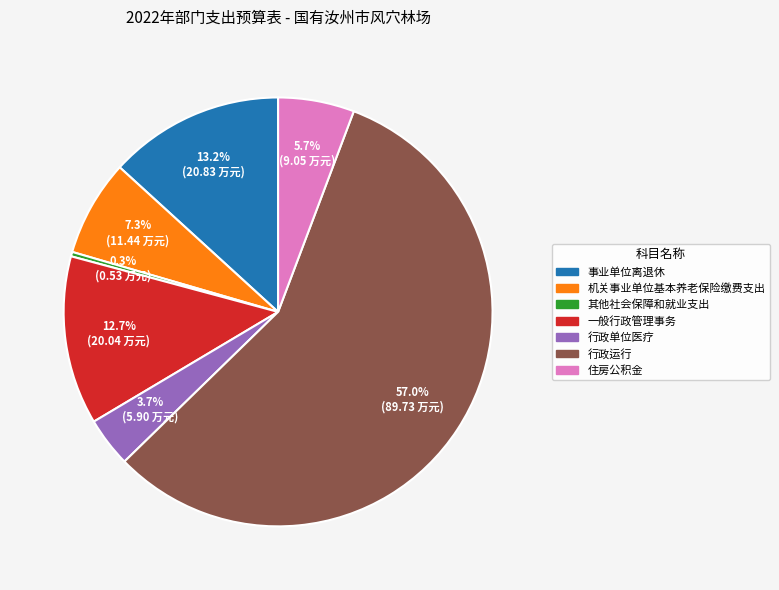

Count the number of slices in the pie.

7